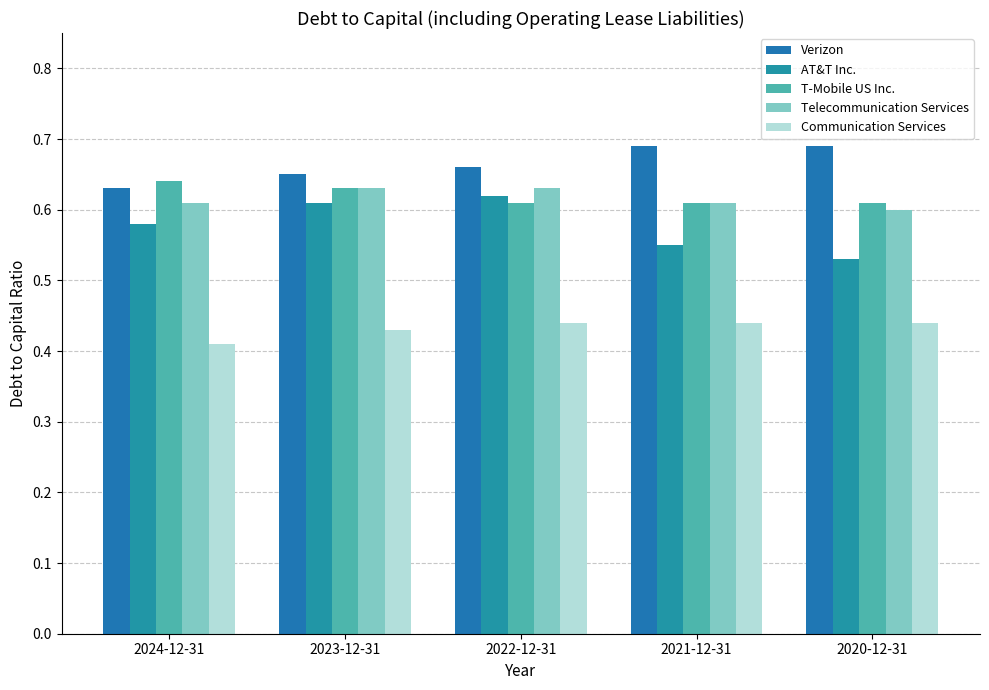

The T-Mobile US Inc. series shows 0.3 at 2022-12-31. True or false?

False